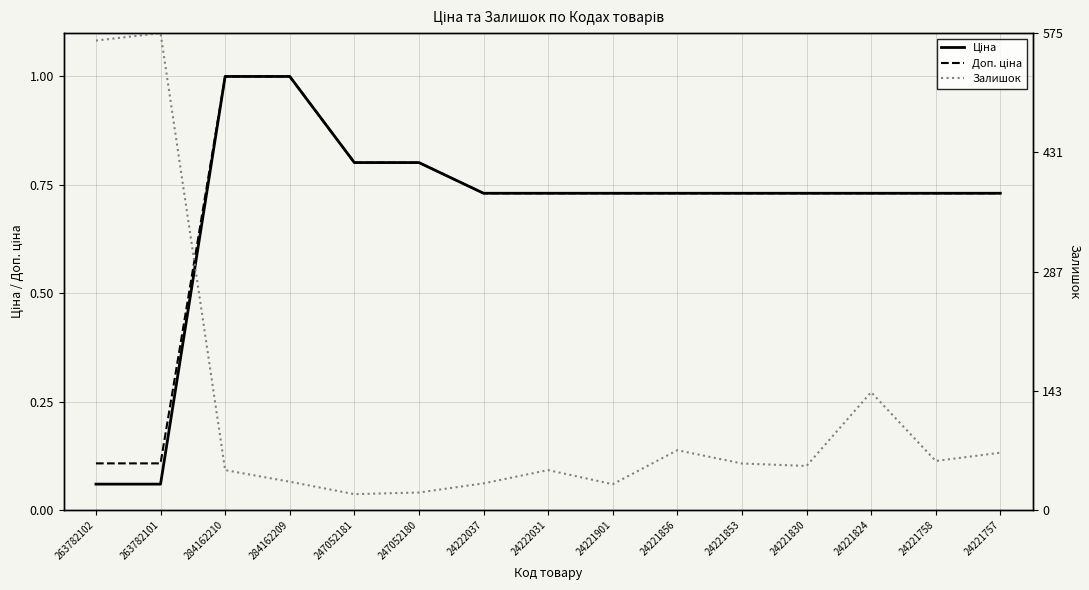

Rank the categories by Залишок value from lowest to highest.

247052181, 247052180, 24221901, 24222037, 284162209, 284162210, 24222031, 24221830, 24221853, 24221758, 24221757, 24221856, 24221824, 263782102, 263782101